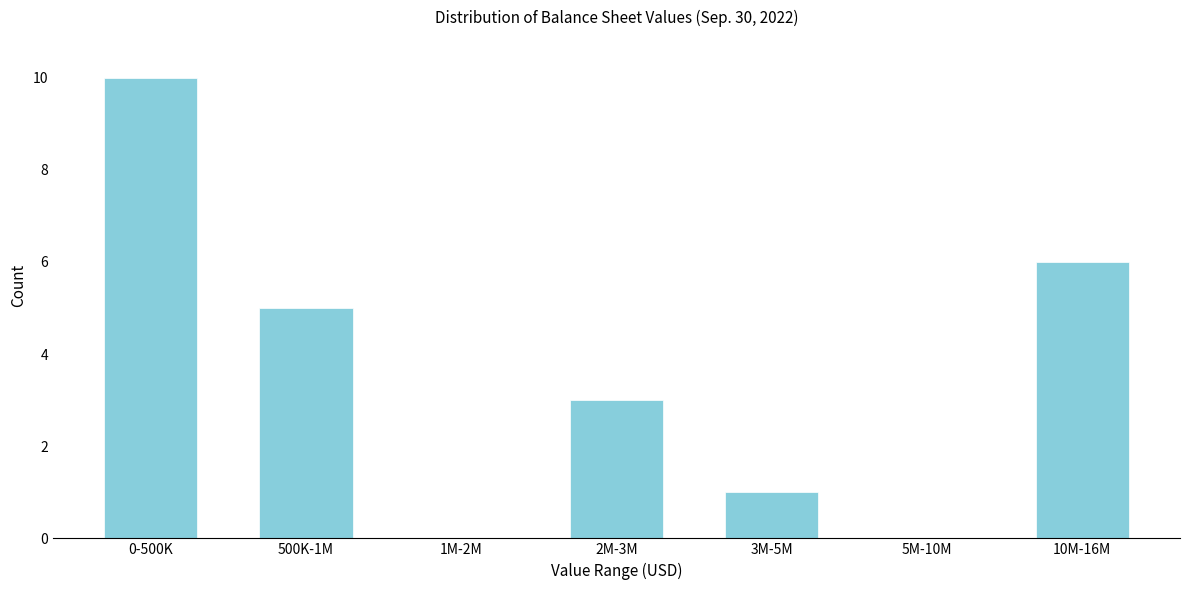

Reading right to left, list all the values displayed in this chart.

10M-16M=6	5M-10M=0	3M-5M=1	2M-3M=3	1M-2M=0	500K-1M=5	0-500K=10